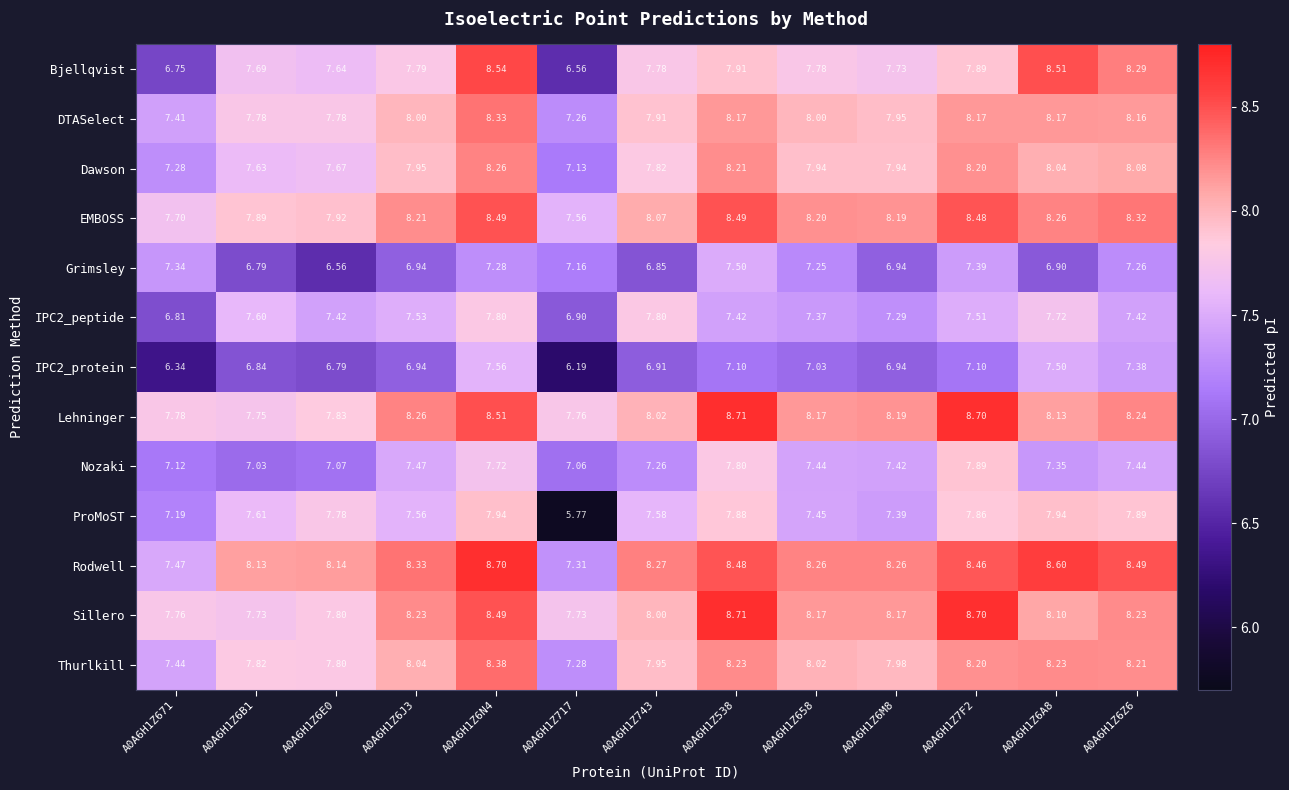

Which series has the widest spread of values?

ProMoST